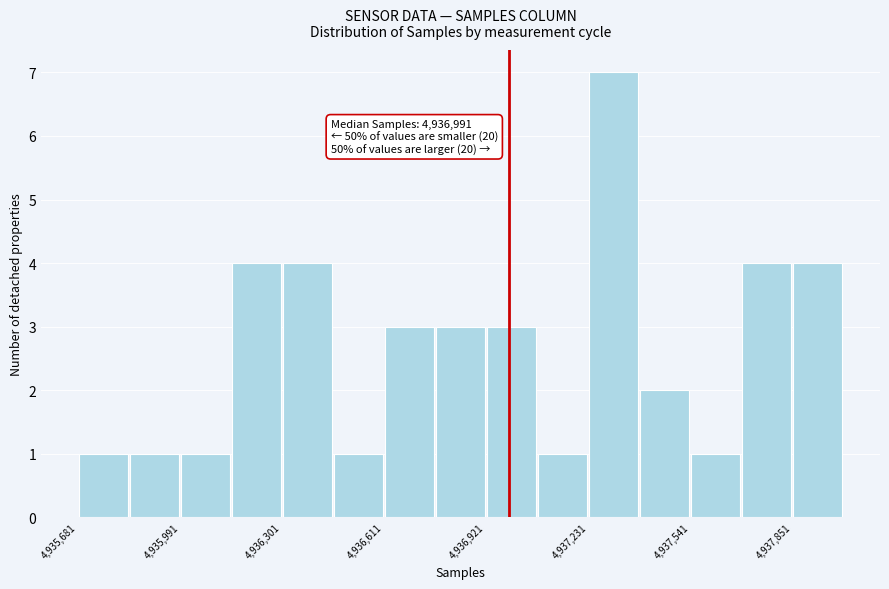

Around what value on the x-axis is the tallest bar? Give the approximate position of its centre, as read against the axis.

4937300